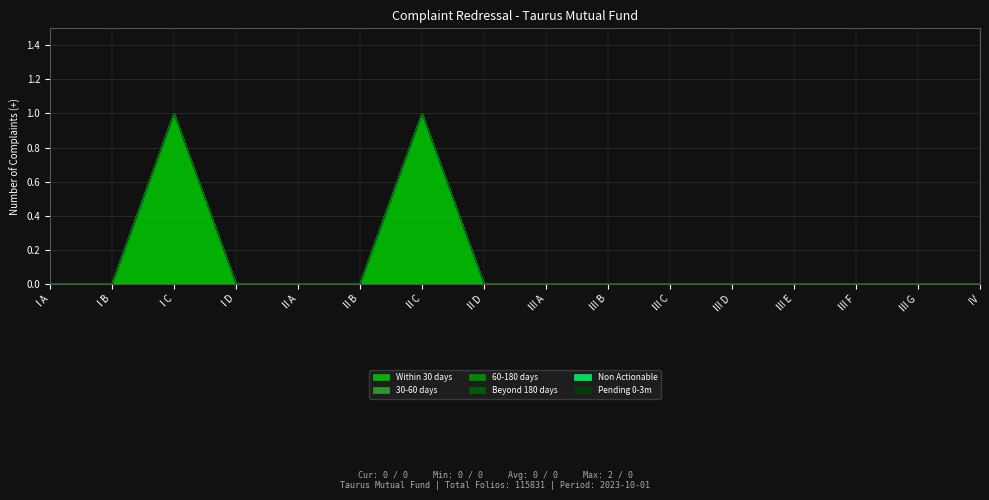

Does the chart display data point markers on the line(s)?

No